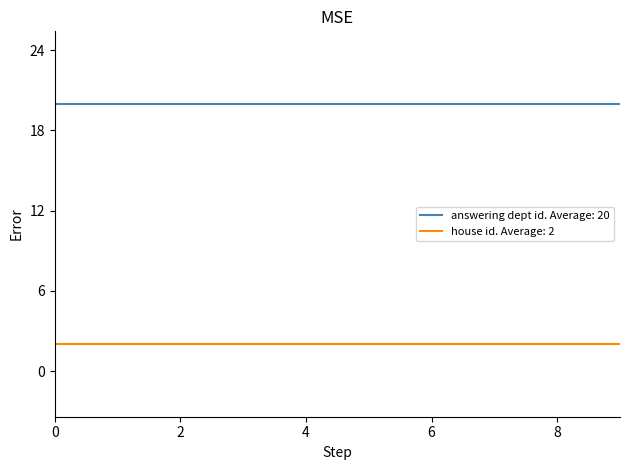

List the series in order of their peak value, lowest first.

house id. Average: 2, answering dept id. Average: 20